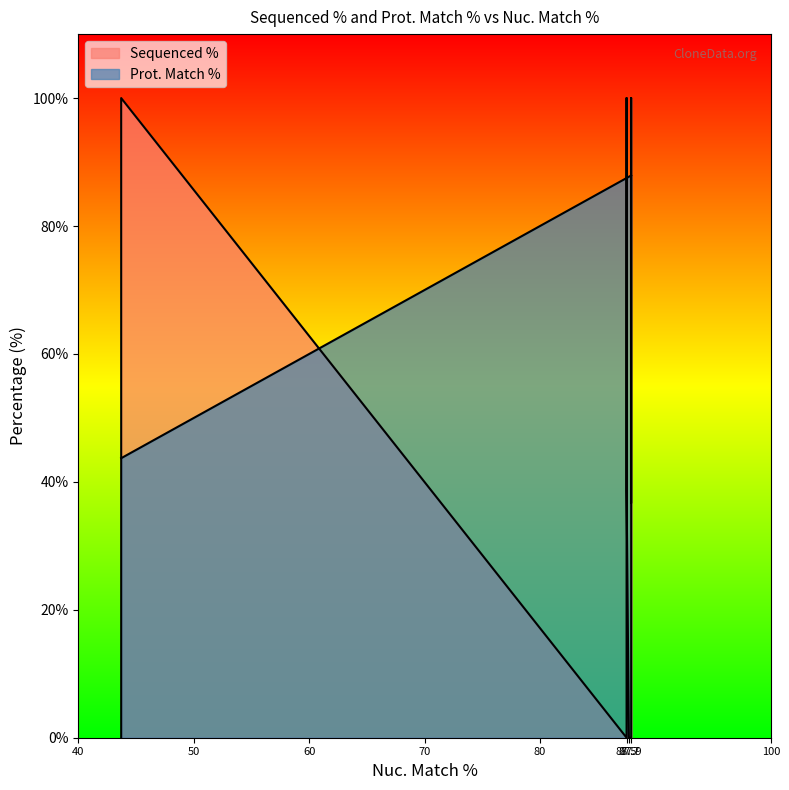

True or false: Sequenced % has a value of 31.4 at 87.7.

False